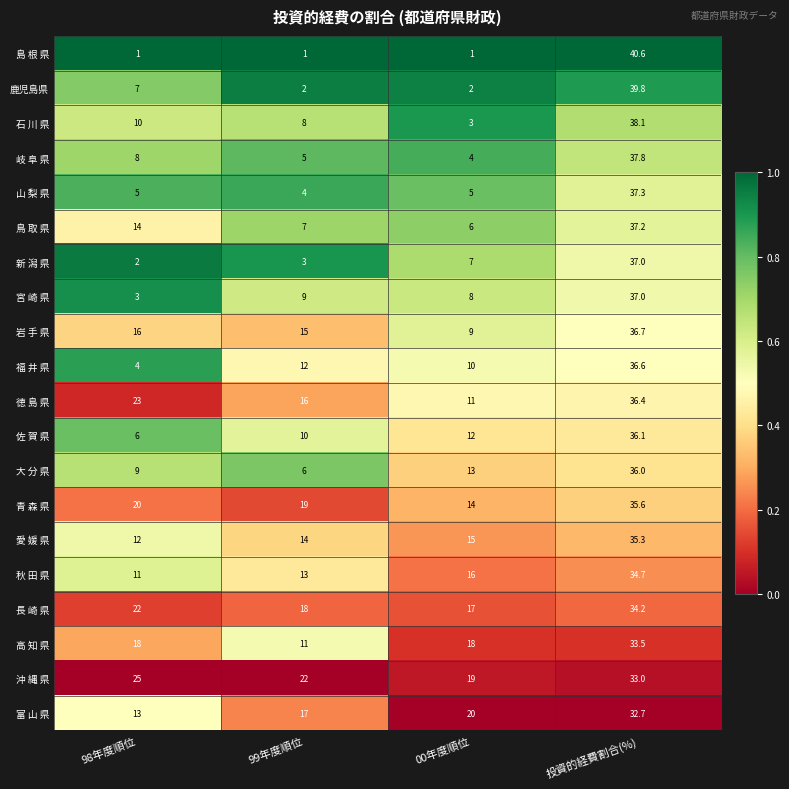

Which series has the largest range (max minus min)?

島 根 県